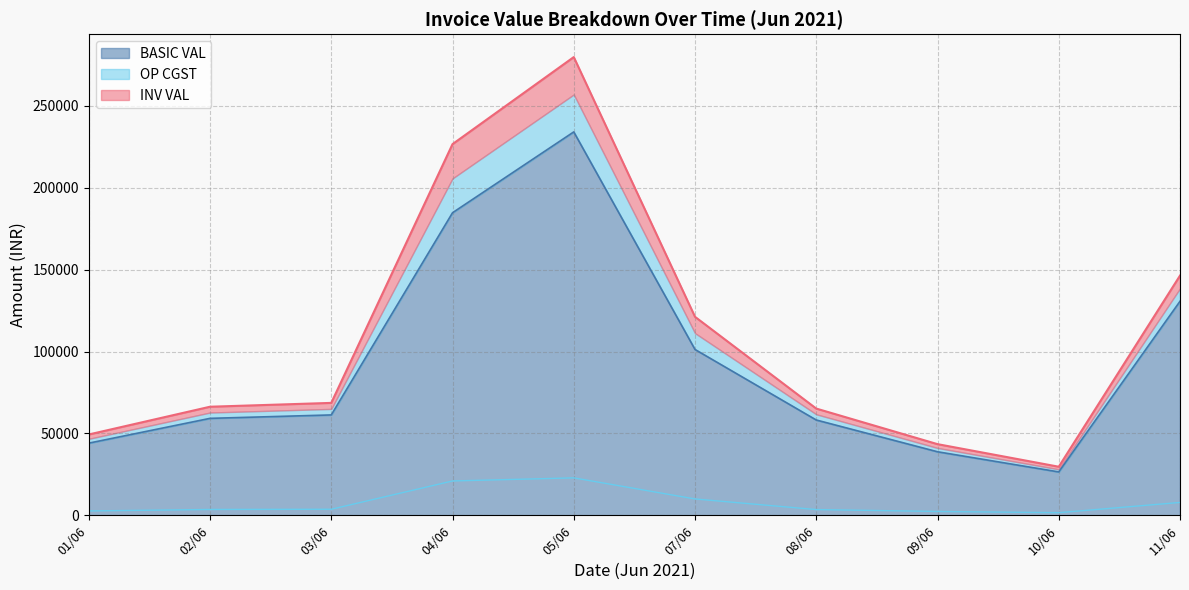

The value of BASIC VAL at 01/06 is 44055.0. True or false?

True